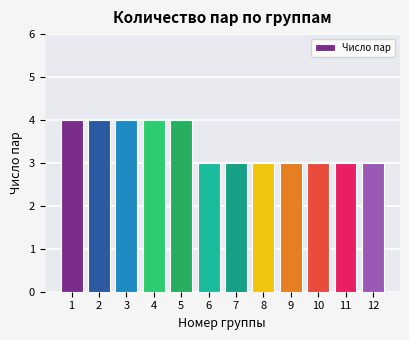

The chart shows a value of 4 at 1. True or false?

True